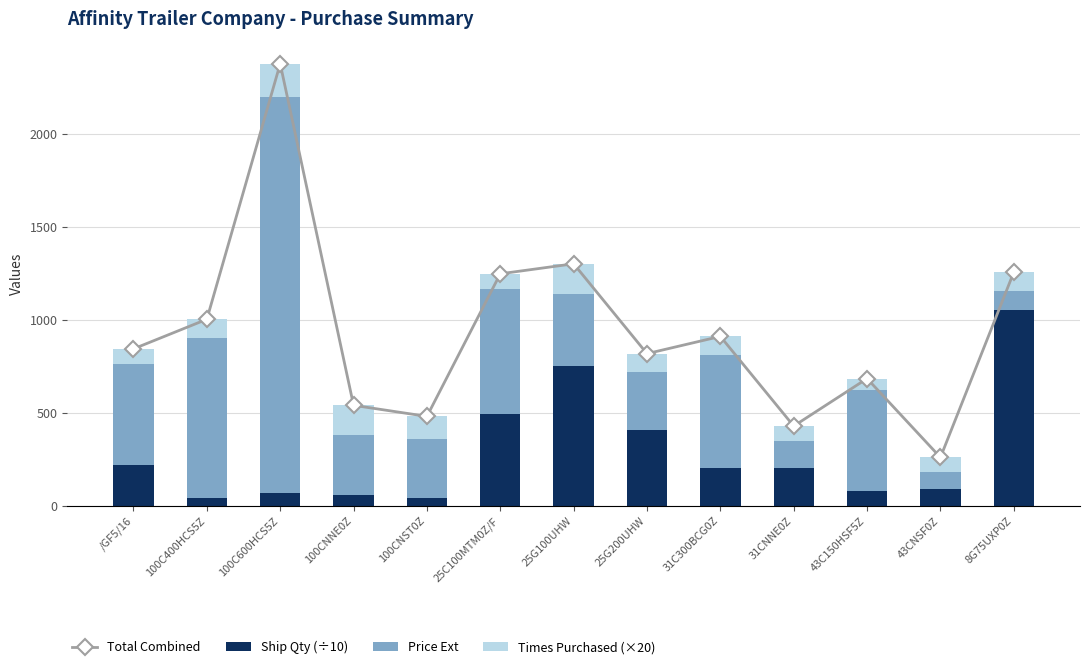

At how many categories does at least one series exceed 423?

12